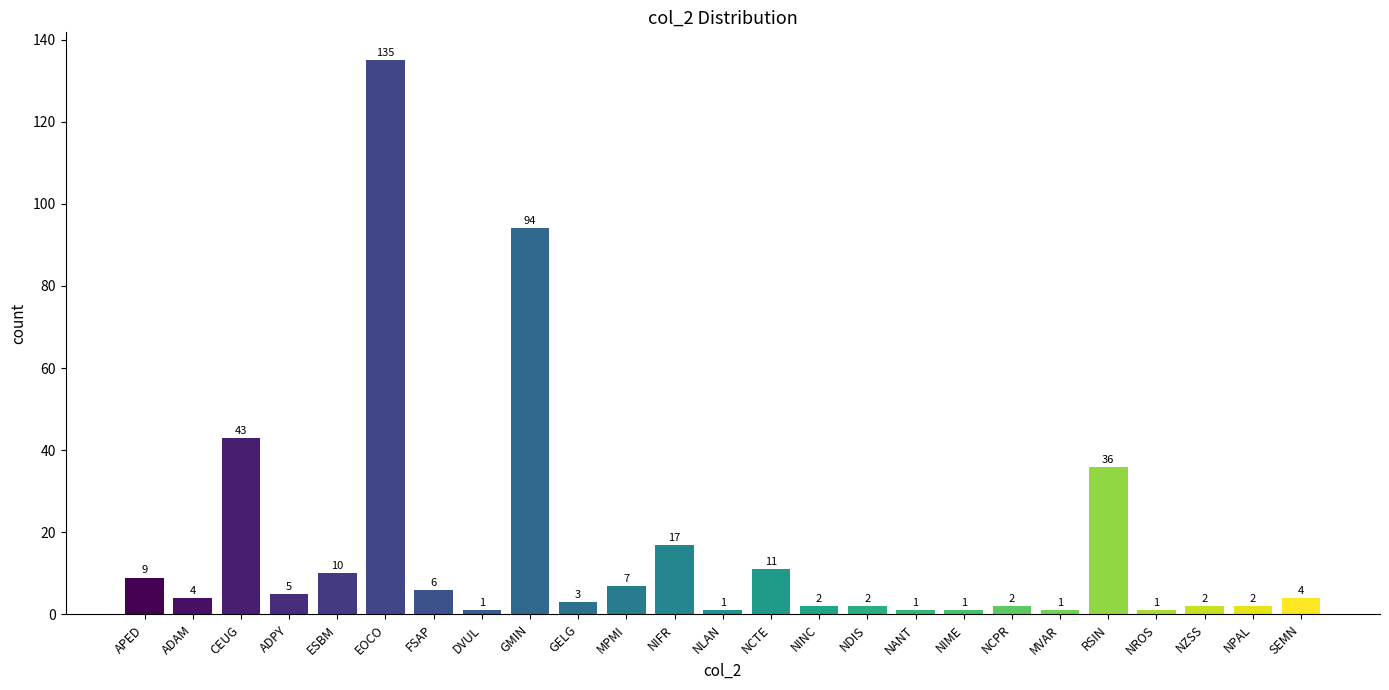

Reading left to right, list all the values displayed in this chart.

APED=9	ADAM=4	CEUG=43	ADPY=5	ESBM=10	EOCO=135	FSAP=6	DVUL=1	GMIN=94	GELG=3	MPMI=7	NIFR=17	NLAN=1	NCTE=11	NINC=2	NDIS=2	NANT=1	NIME=1	NCPR=2	MVAR=1	RSIN=36	NROS=1	NZSS=2	NPAL=2	SEMN=4